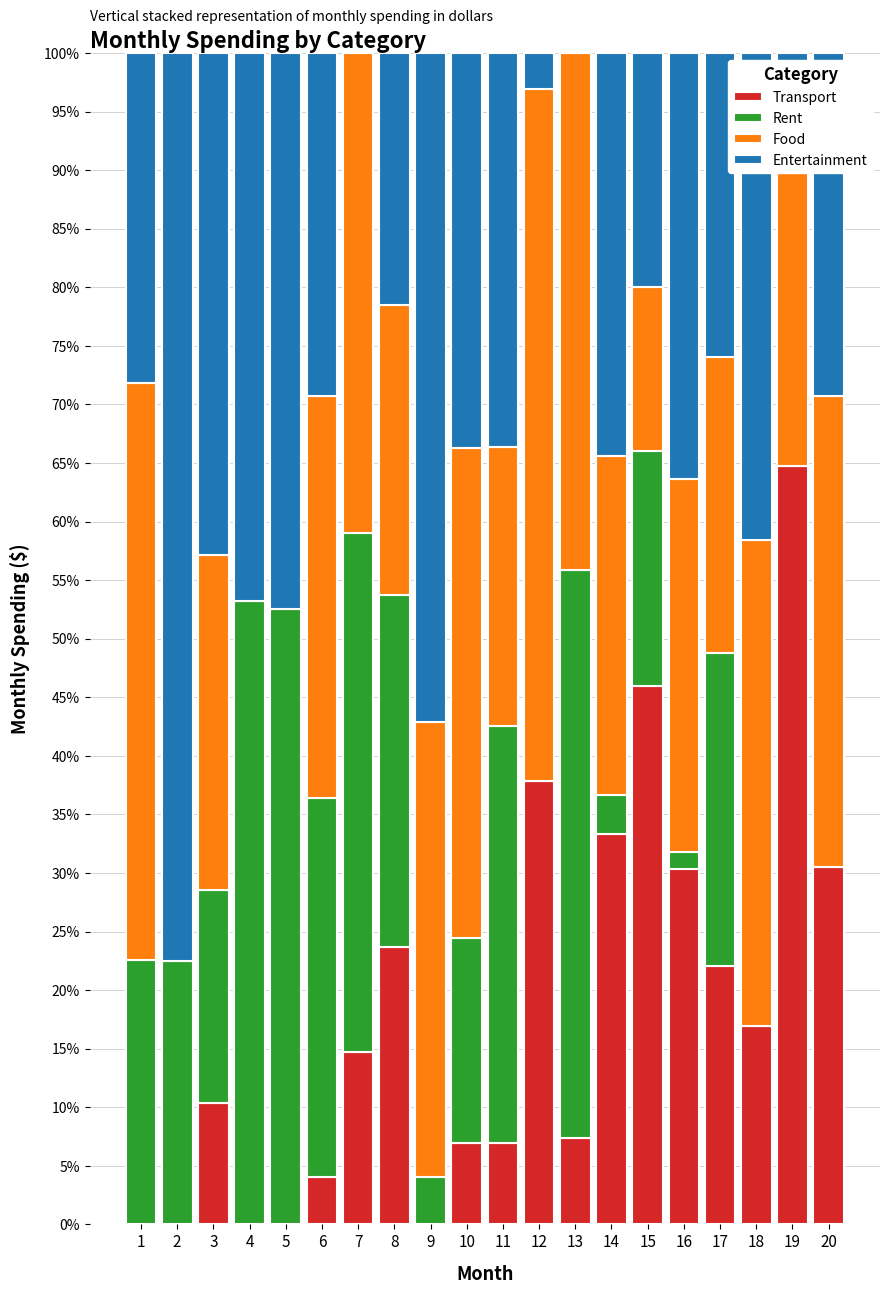

Which category has the highest value in the Transport series?

19